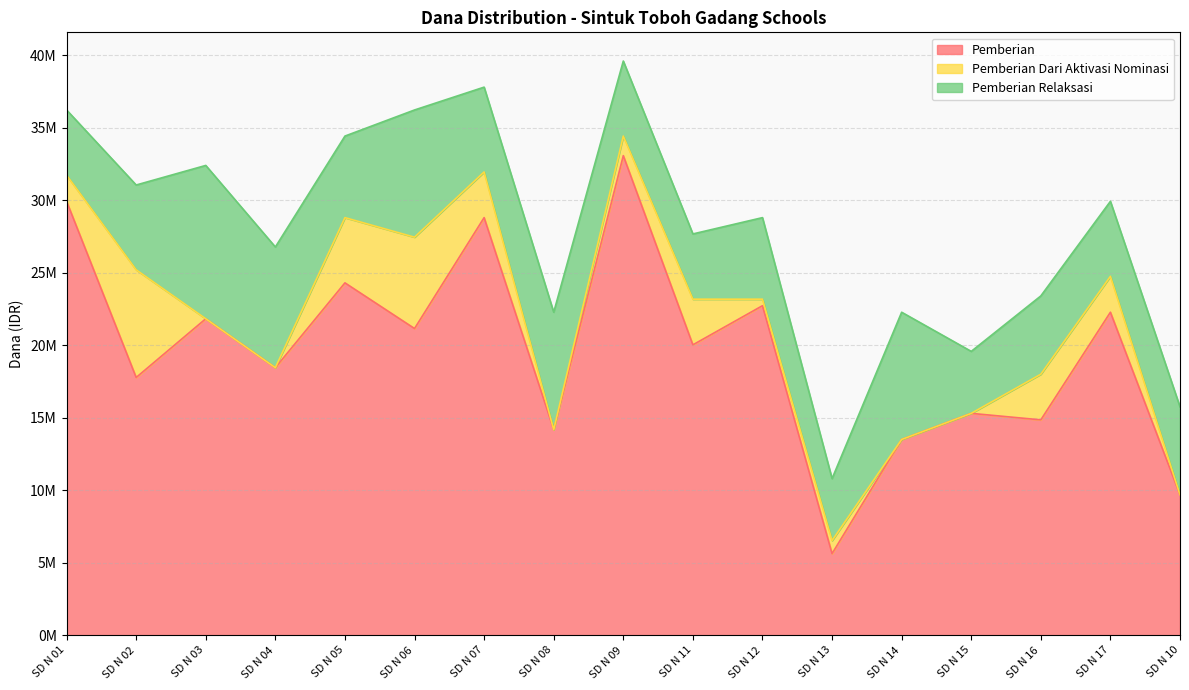

The Pemberian Dari Aktivasi Nominasi series shows 3150000 at SD N 11. True or false?

True